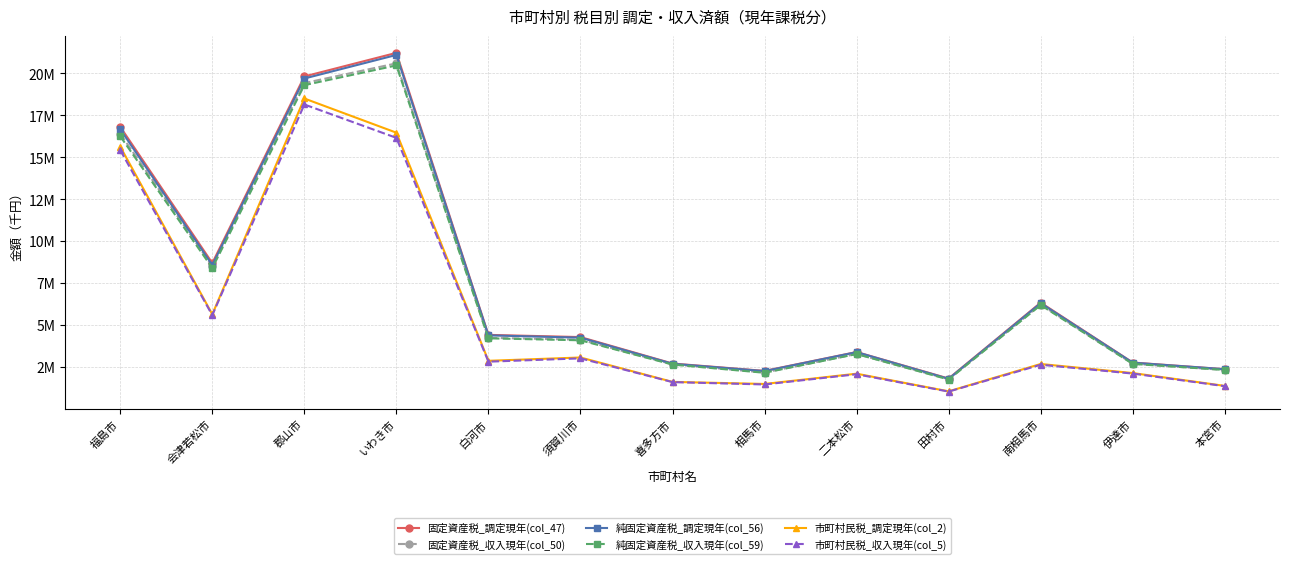

Reading left to right, what are all the values shown in this chart?

固定資産税_調定現年(col_47): 16815084	8682373	19822312	21231287	4398372	4266208	2687570	2248191	3374262	1791374	6321118	2746683	2349556
固定資産税_収入現年(col_50): 16395407	8503564	19426792	20605028	4221139	4108844	2639193	2148498	3260960	1750675	6208285	2674792	2304731
純固定資産税_調定現年(col_56): 16670011	8568229	19700459	21106888	4369640	4231979	2673062	2235402	3366931	1774018	6290557	2737613	2347890
純固定資産税_収入現年(col_59): 16250334	8389420	19304939	20480629	4192407	4074615	2624685	2135709	3253629	1733319	6177724	2665722	2303065
市町村民税_調定現年(col_2): 15632962	5625689	18507931	16466375	2850011	3047441	1592062	1468531	2080910	1028079	2659915	2118967	1352787
市町村民税_収入現年(col_5): 15424166	5571816	18149820	16158044	2798484	2995472	1578063	1437900	2047545	1013036	2614082	2087901	1335000